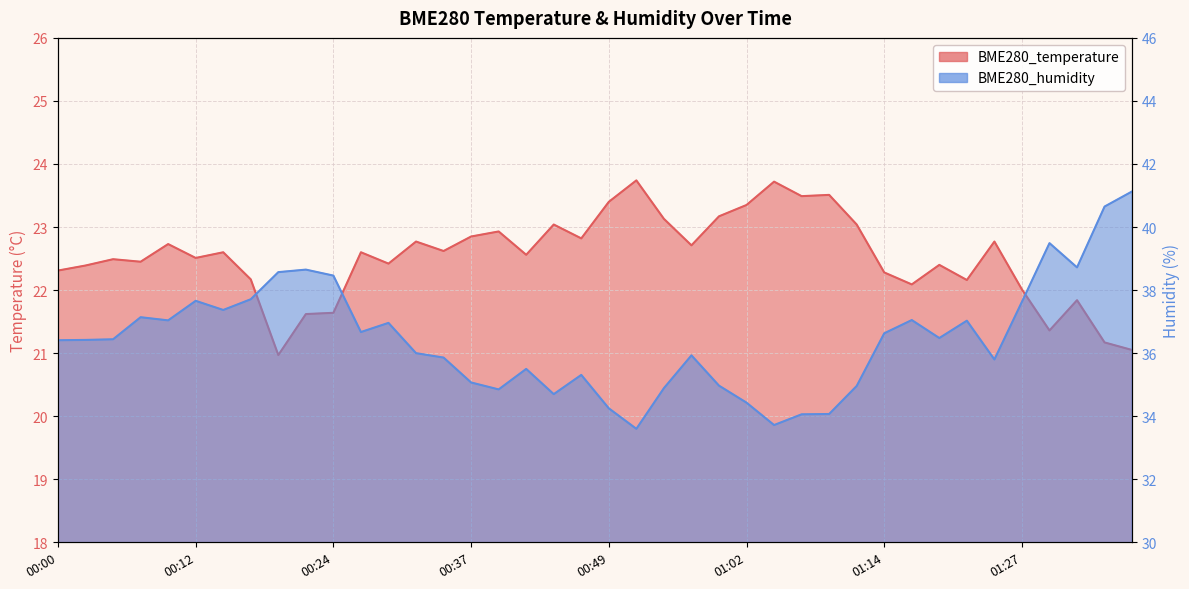

What is the label of the 20th point from the left?

00:47